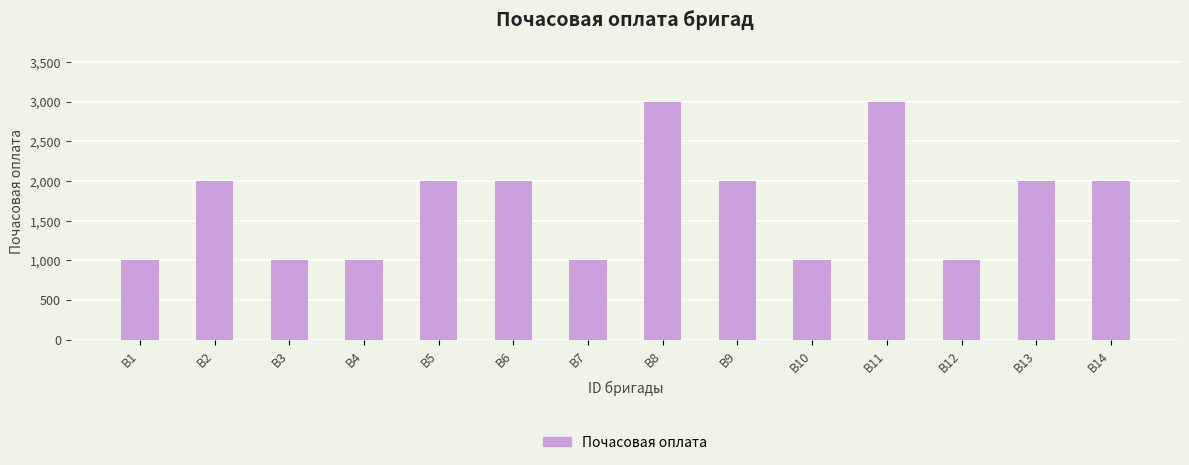

What is the sum of the values at В14 and В5?

4000